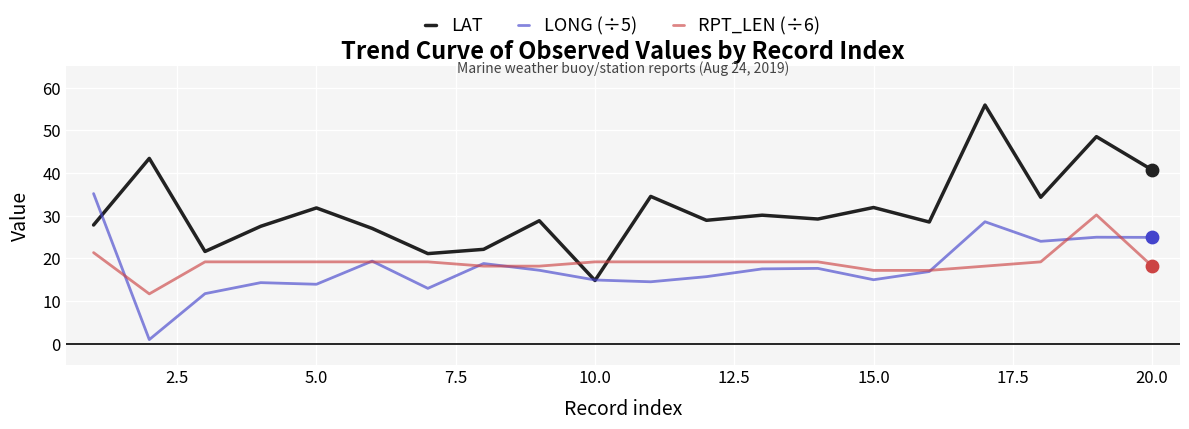

Which series has the largest total across all categories?

LAT